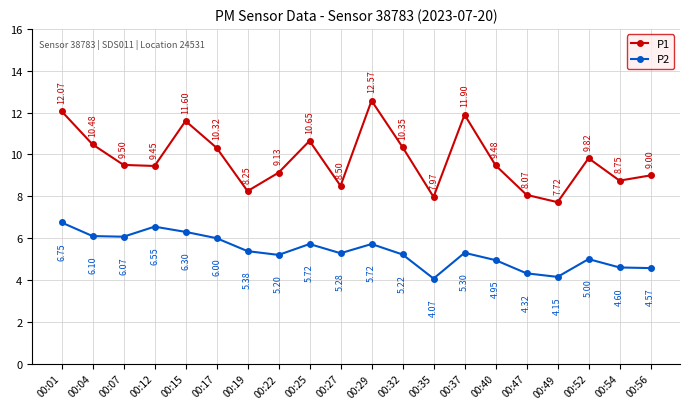

At which category does P2 reach its first local valley?

00:07